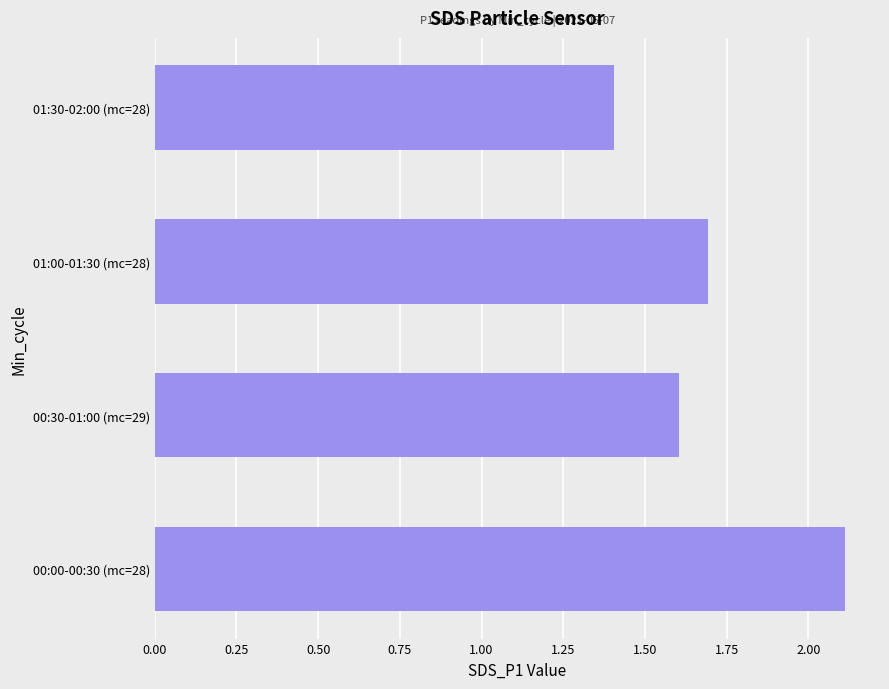

Approximately how many times larger is the value at 01:30-02:00 (mc=28) compared to 01:00-01:30 (mc=28)?

0.8